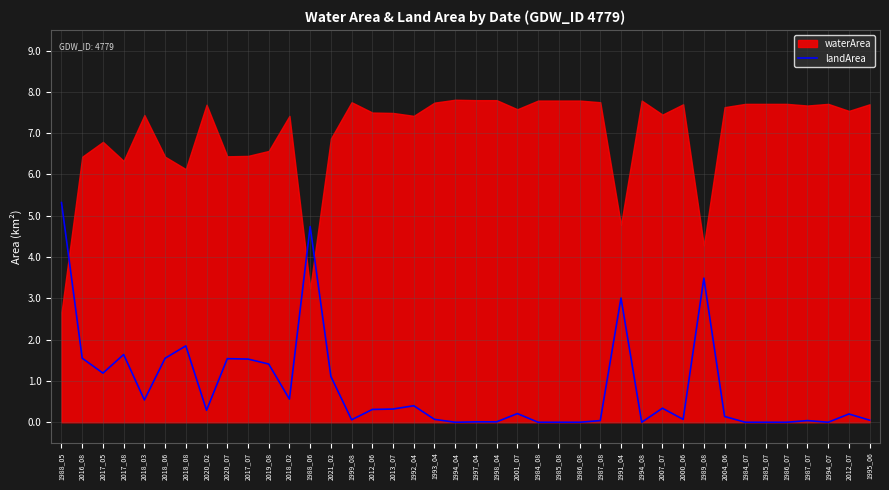

What is the maximum value for landArea?

5.3